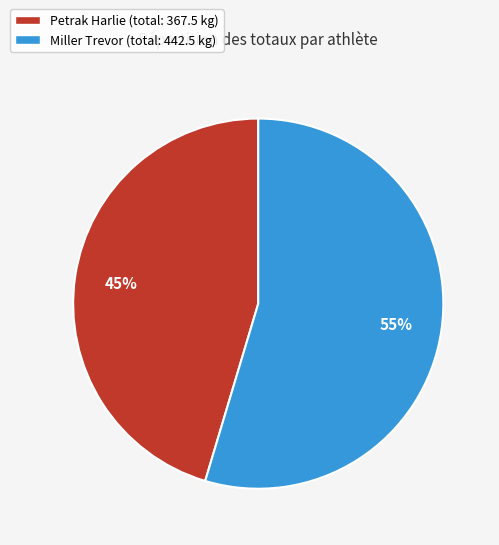

To the nearest percent, what is the average slice percentage?

50%